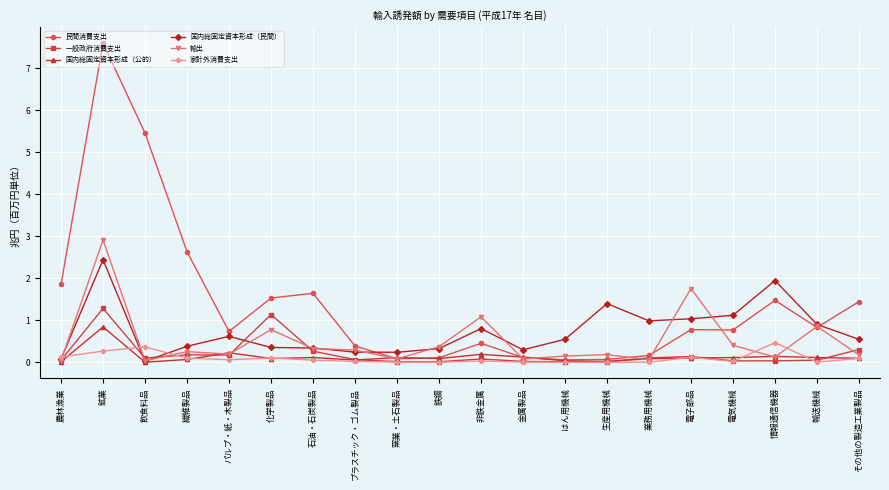

Rank the series by their maximum value, from highest to lowest.

民間消費支出, 輸出, 国内総固定資本形成（民間）, 一般政府消費支出, 国内総固定資本形成（公的）, 家計外消費支出